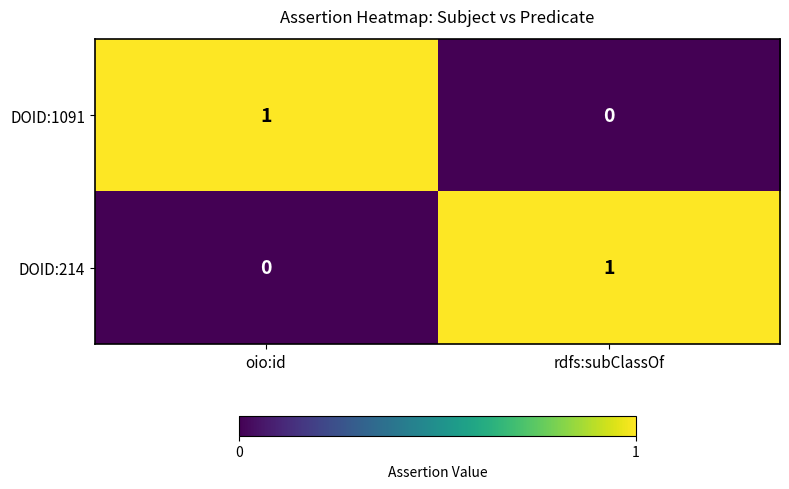

At rdfs:subClassOf, list the series in order from smallest to largest.

DOID:1091, DOID:214